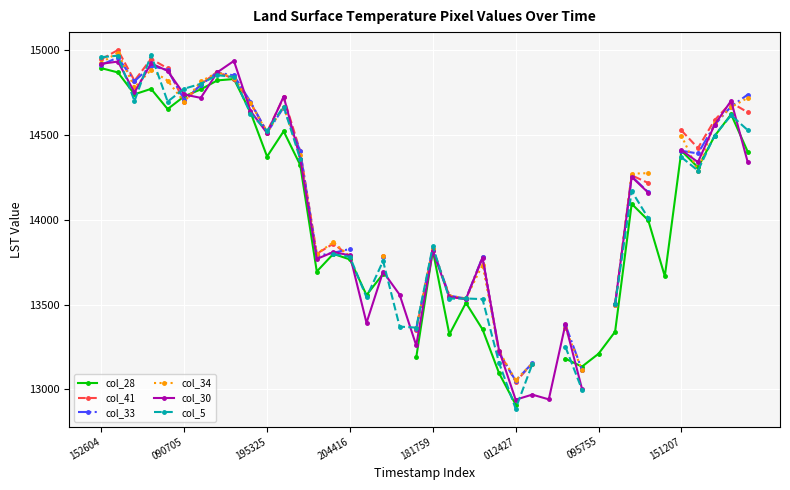

What are all the series names shown in the legend?

col_28, col_41, col_33, col_34, col_30, col_5